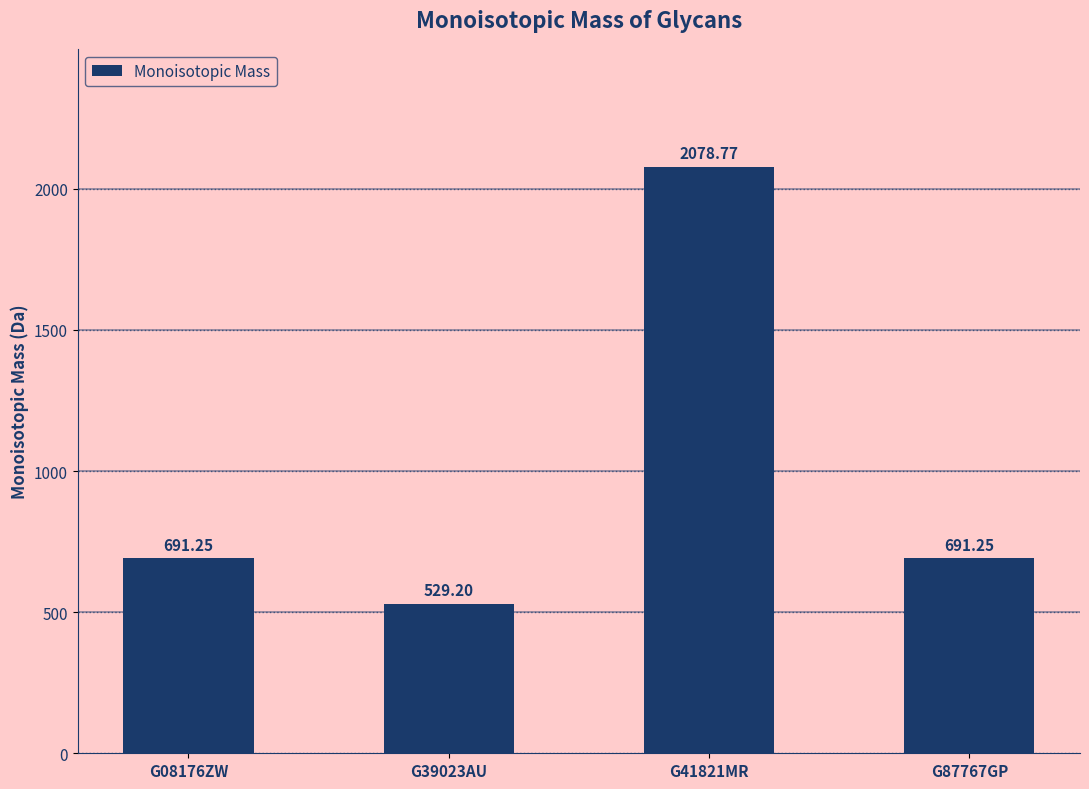

What is the ratio of the value at G39023AU to the value at G41821MR?

0.3